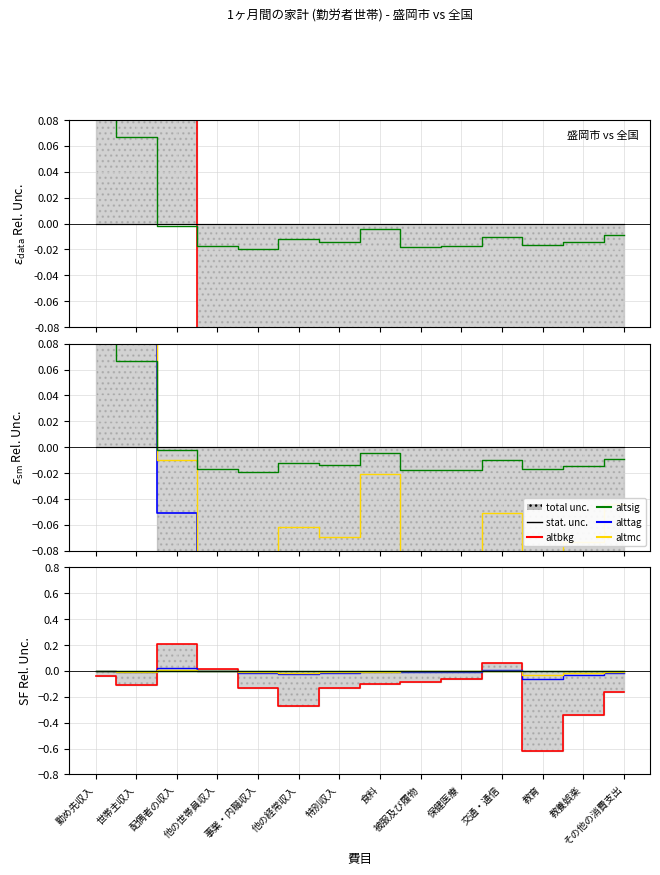

In 盛岡市, how many points are lower than both neighbors (excluding endpoints)?

4